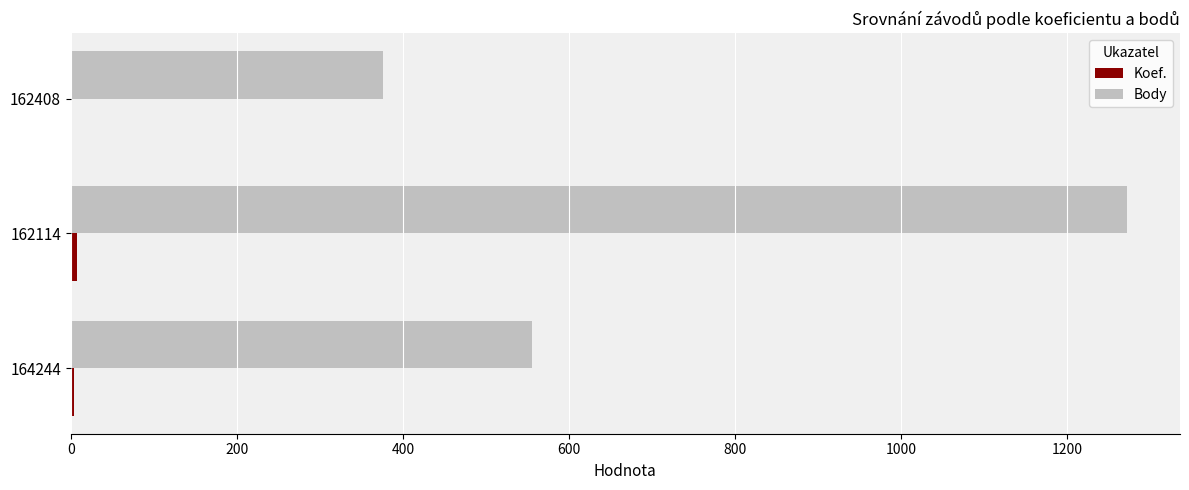

At which category is the sum across all series the highest?

162114